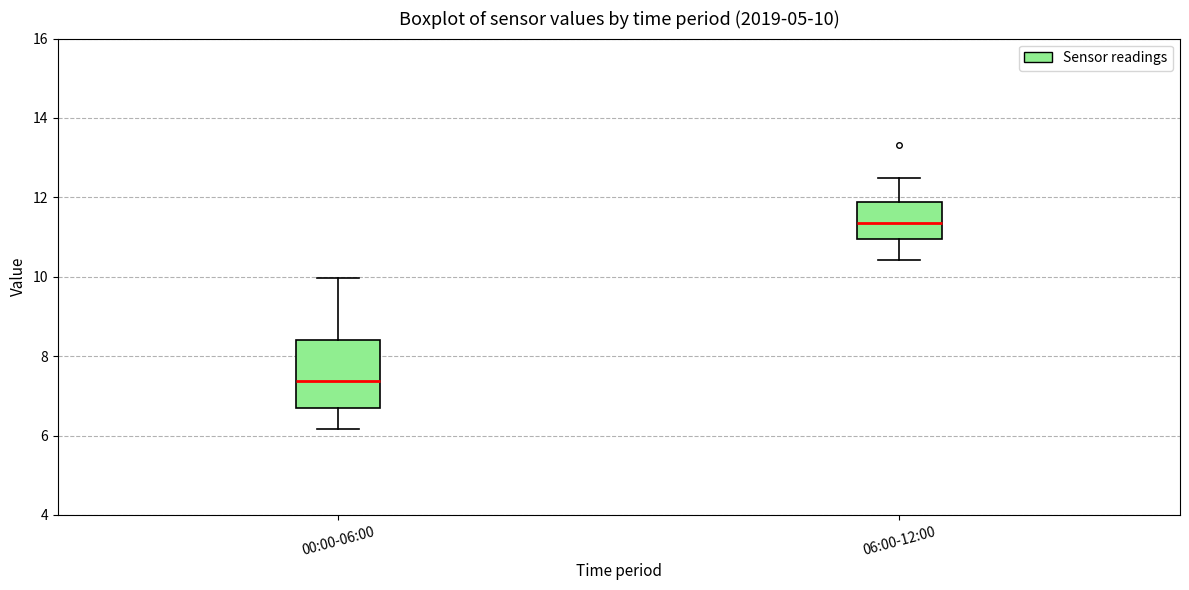

Which box has the lowest median line?

00:00-06:00